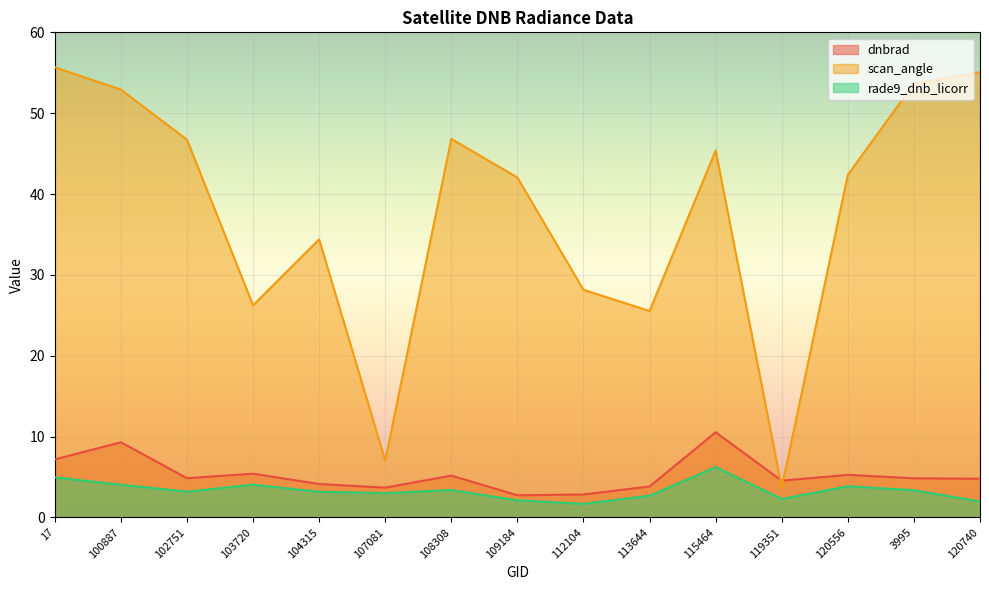

At which label does dnbrad reach its minimum?

109184